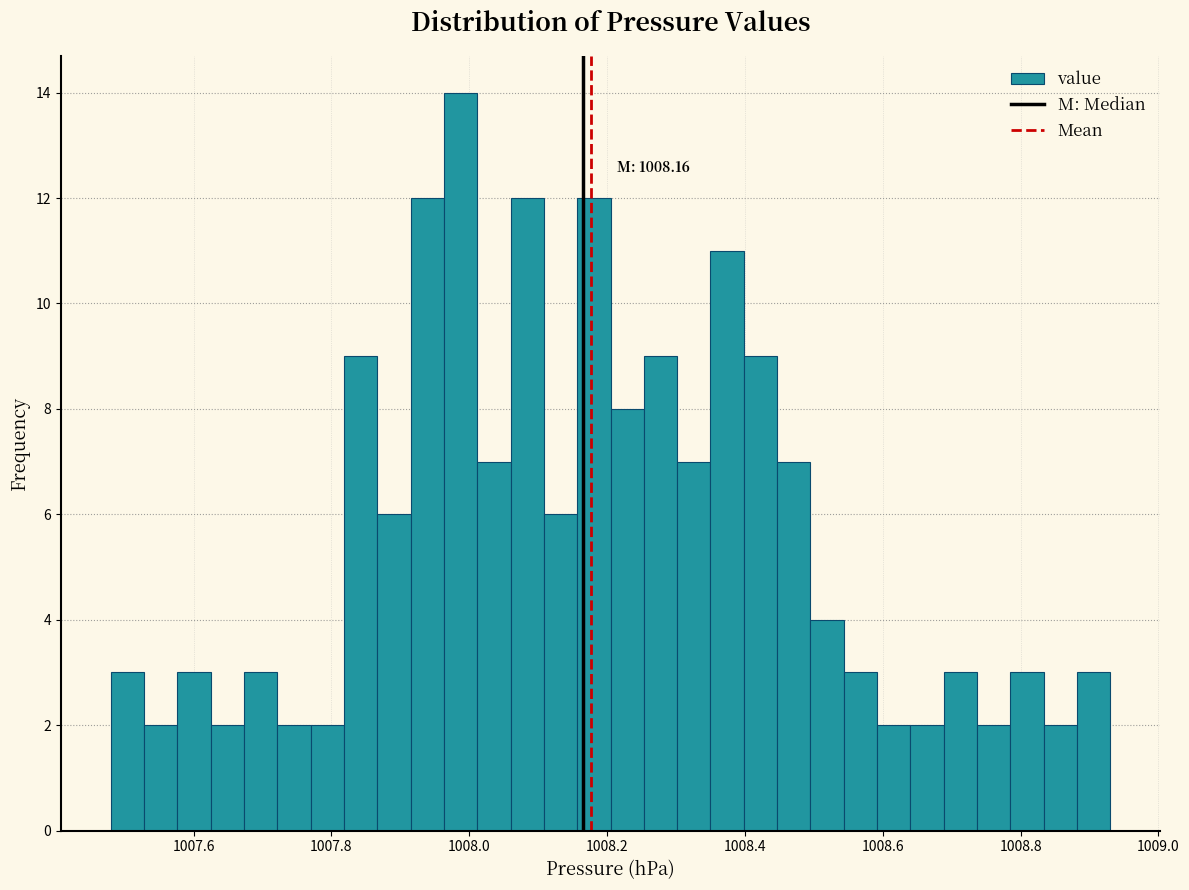

Around what value on the x-axis is the tallest bar? Give the approximate position of its centre, as read against the axis.

1007.98